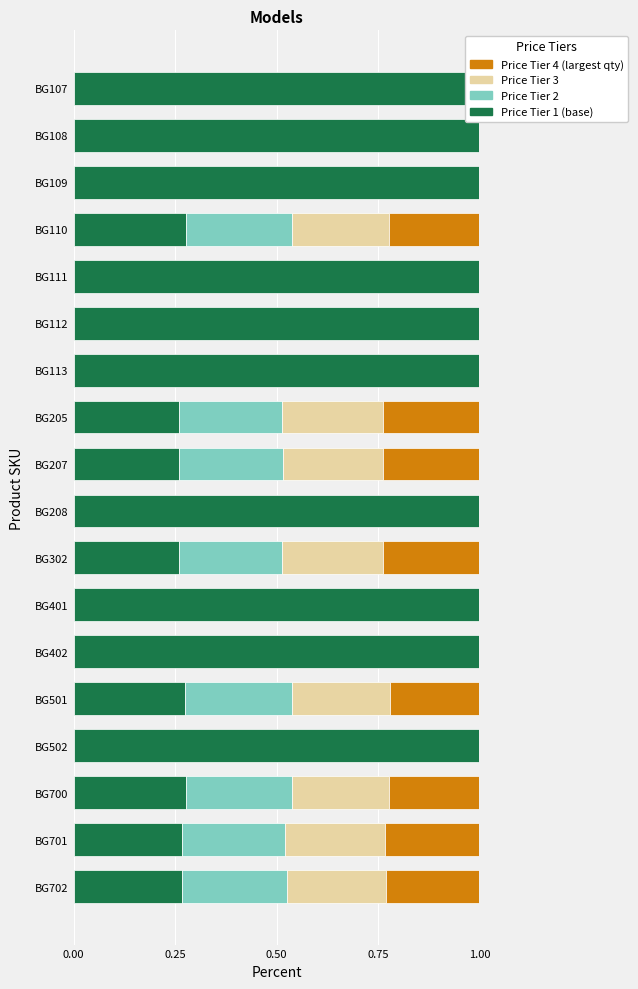

Reading left to right, list all the values displayed in this chart.

Price 1: 1.0	1.0	1.0	0.3	1.0	1.0	1.0	0.3	0.3	1.0	0.3	1.0	1.0	0.3	1.0	0.3	0.3	0.3
Price 2: 0.0	0.0	0.0	0.3	0.0	0.0	0.0	0.3	0.3	0.0	0.3	0.0	0.0	0.3	0.0	0.3	0.3	0.3
Price 3: 0.0	0.0	0.0	0.2	0.0	0.0	0.0	0.2	0.2	0.0	0.2	0.0	0.0	0.2	0.0	0.2	0.2	0.2
Price 4: 0.0	0.0	0.0	0.2	0.0	0.0	0.0	0.2	0.2	0.0	0.2	0.0	0.0	0.2	0.0	0.2	0.2	0.2